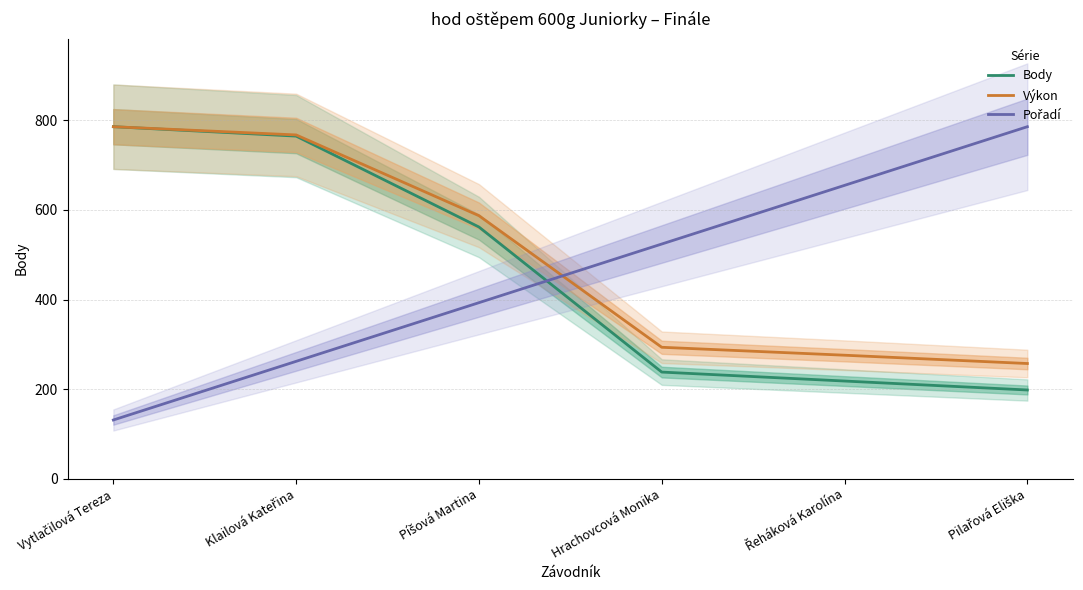

List the series in order of their peak value, lowest first.

Výkon, Body, Pořadí